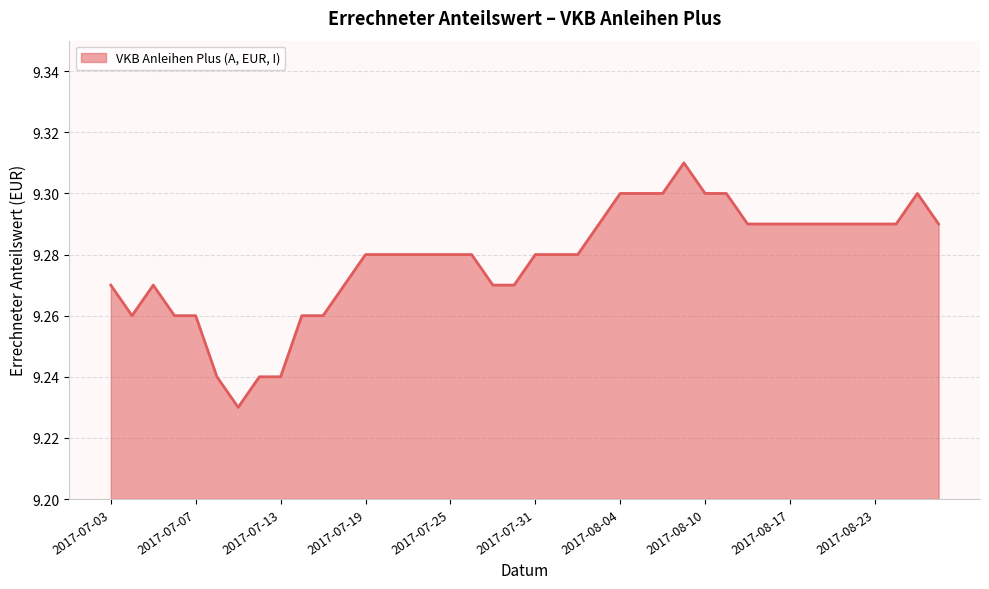

How many lines are shown in the chart?

1